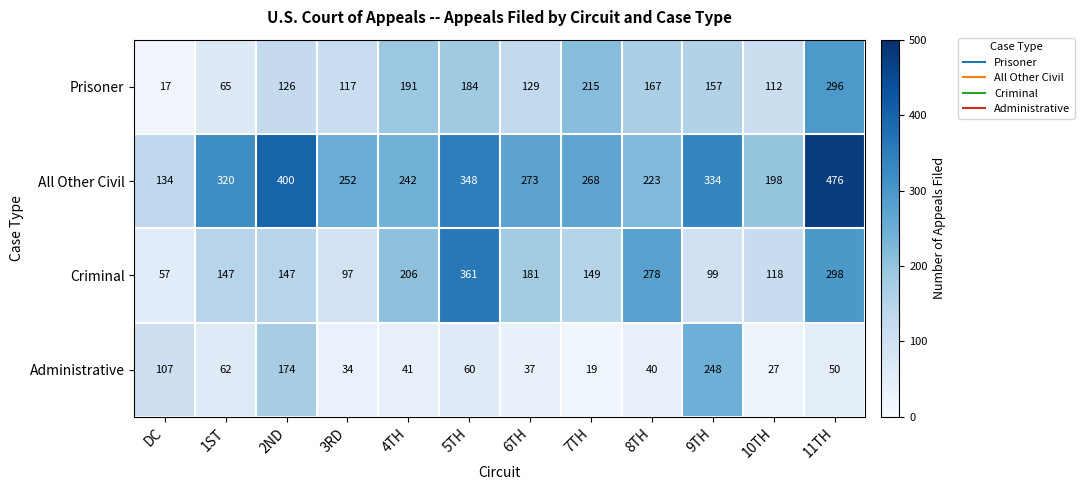

What is the sum of all Prisoner values?

1776